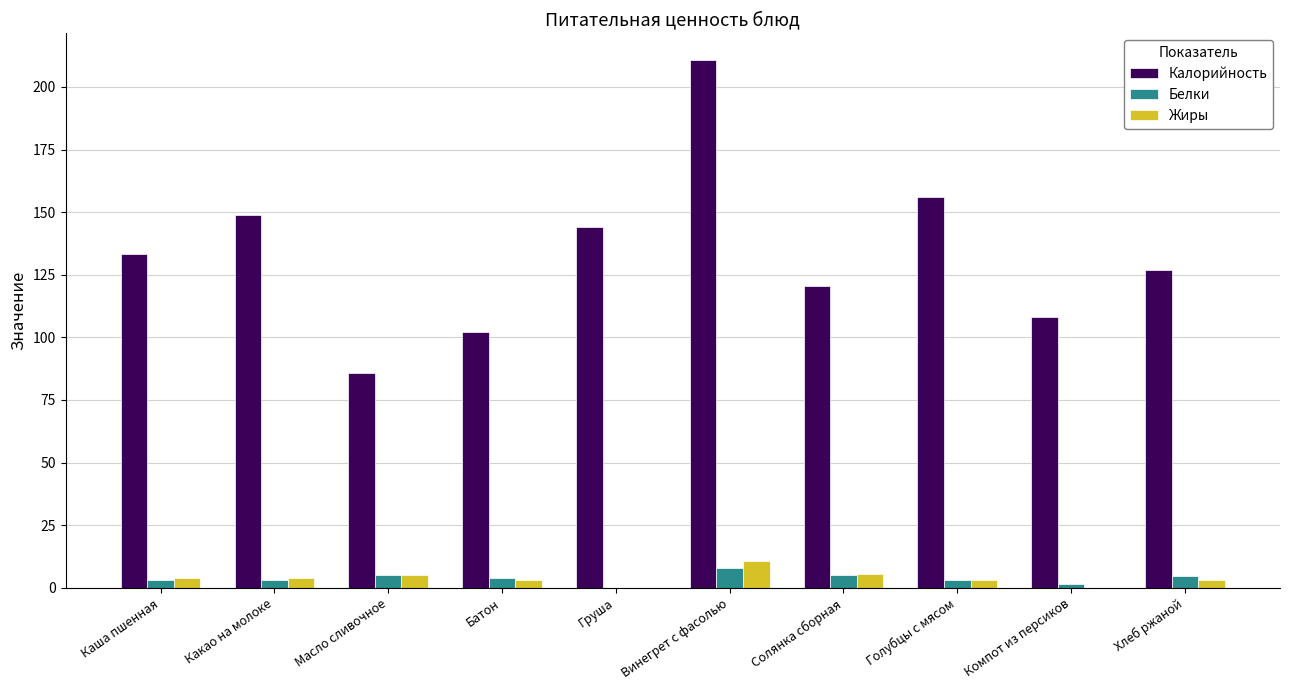

What is the total value across all series at Масло сливочное?

95.8